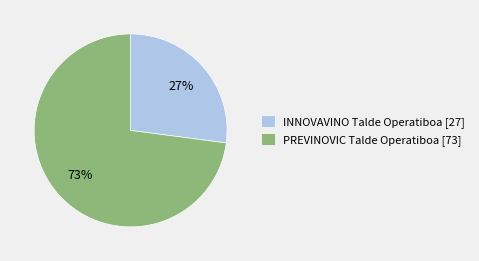

Is INNOVAVINO Talde Operatiboa the majority of the pie?

No